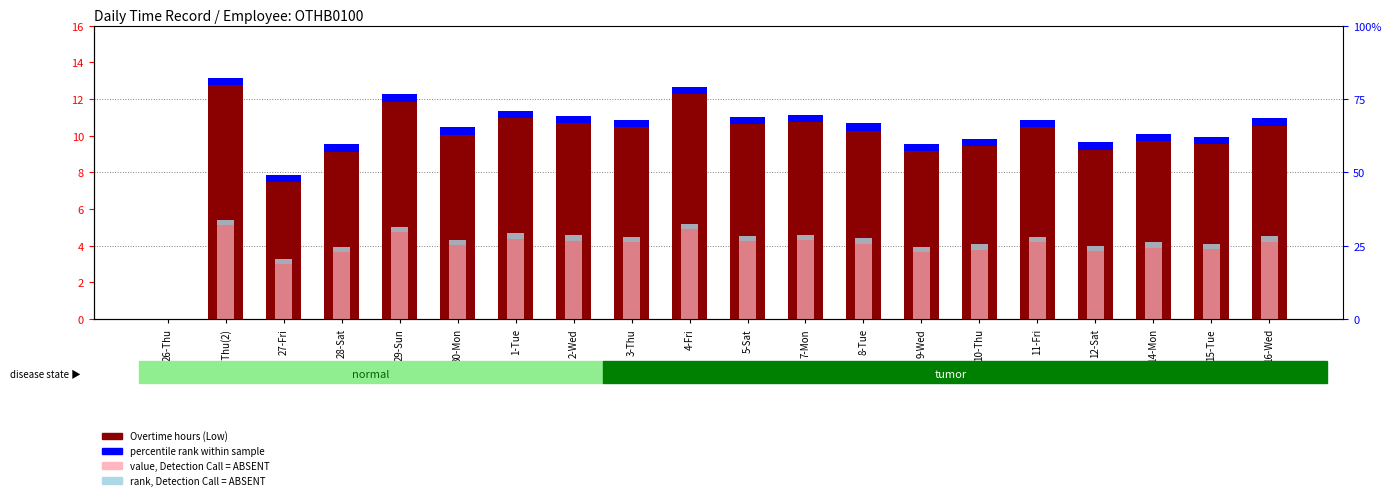

At which label does Overtime (Low) first exceed 10?

26-Thu(2)